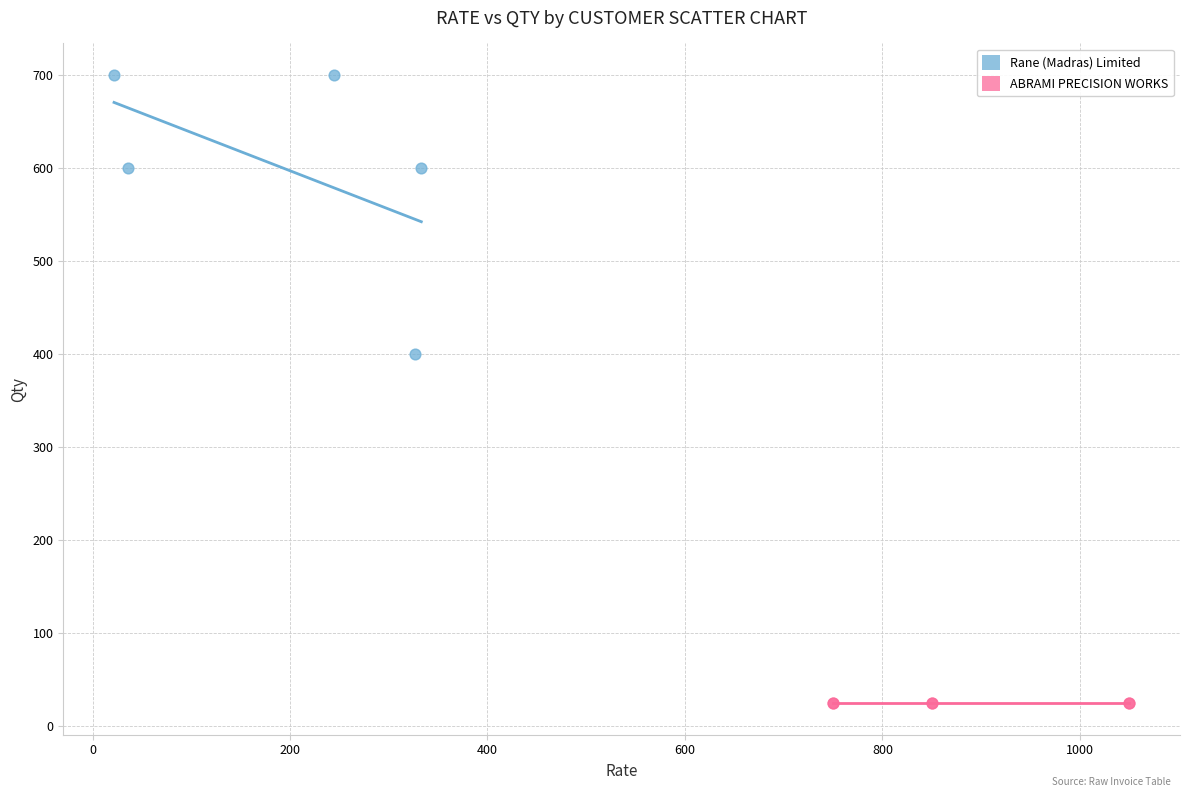

Which series contains the lowest Y value?

ABRAMI PRECISION WORKS